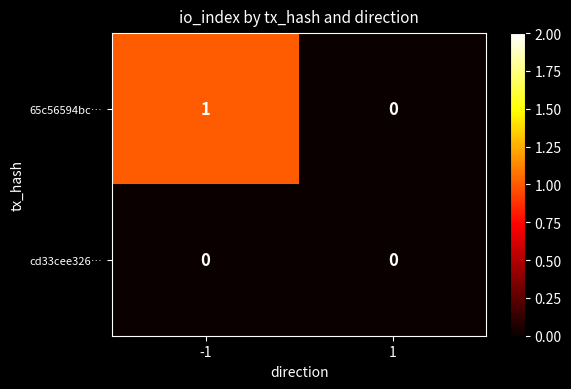

Reading left to right, list all the values displayed in this chart.

65c56594bc…: -1=1	1=0
cd33cee326…: -1=0	1=0